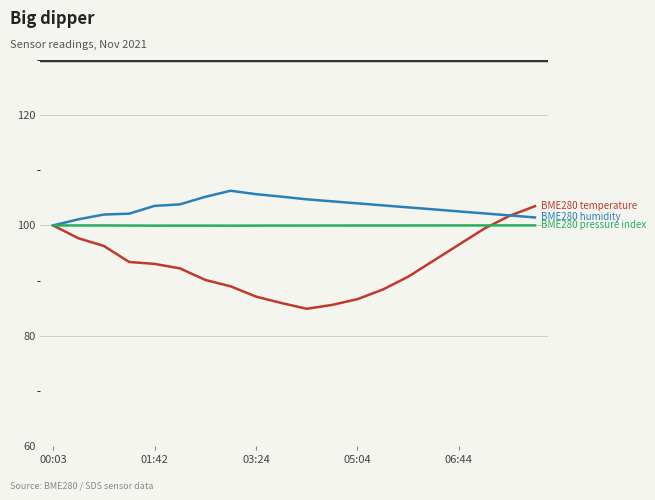

What is the minimum value shown in the chart?

84.9